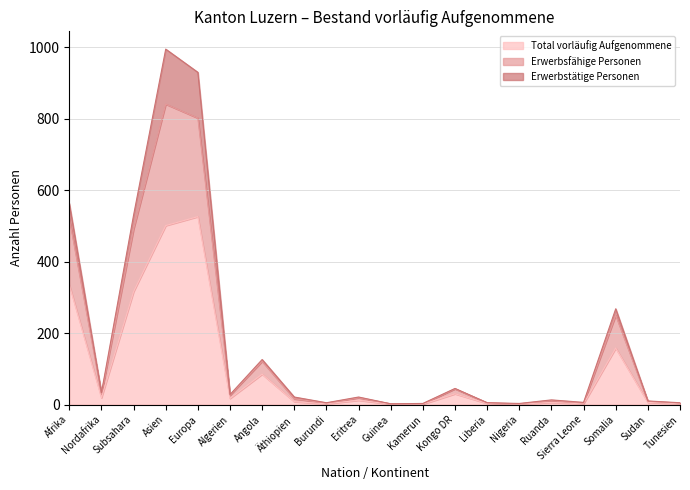

What is the highest value of the Total vorläufig Aufgenommene series?

526